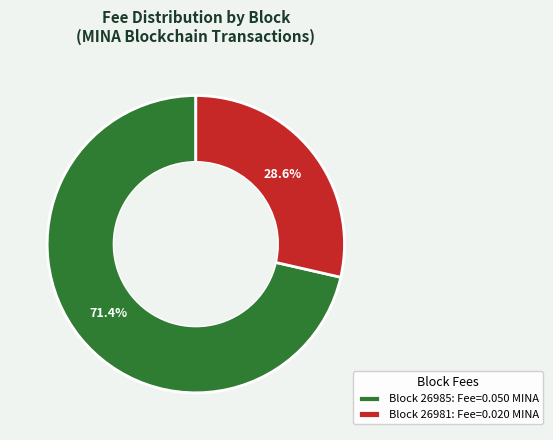

Does any single category account for the majority?

Yes